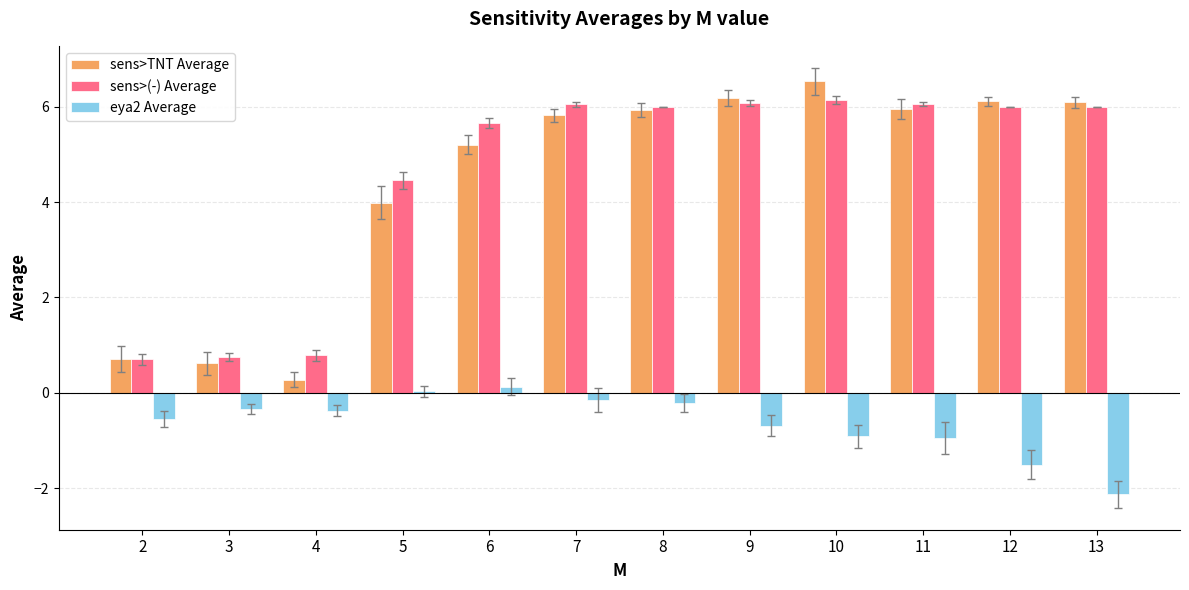

How many bars are there in each group?

3